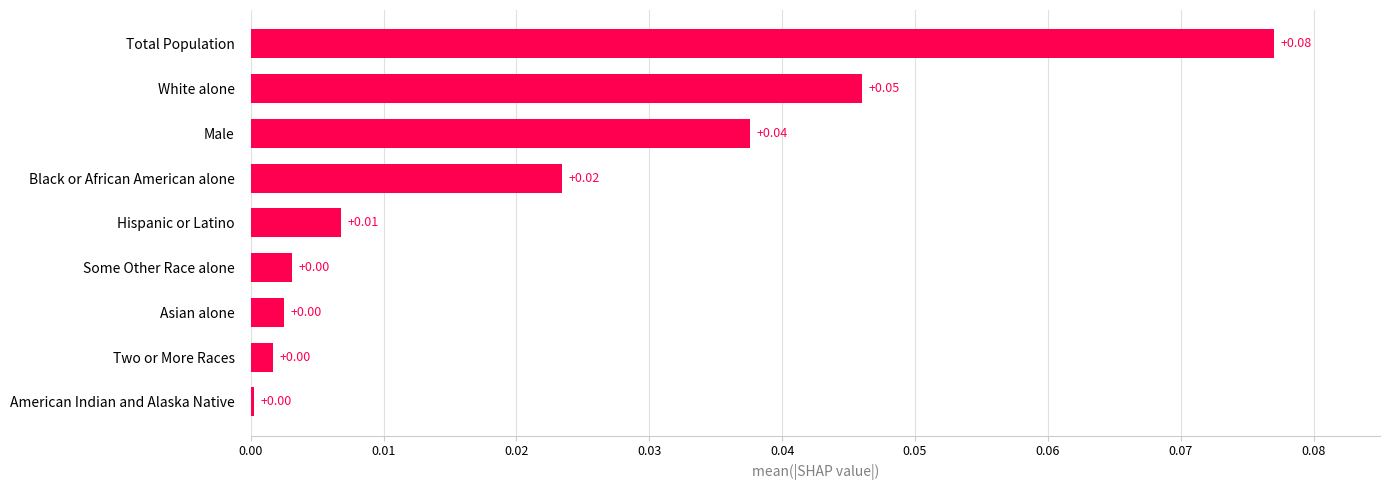

Which category has the highest value across all series?

Total Population